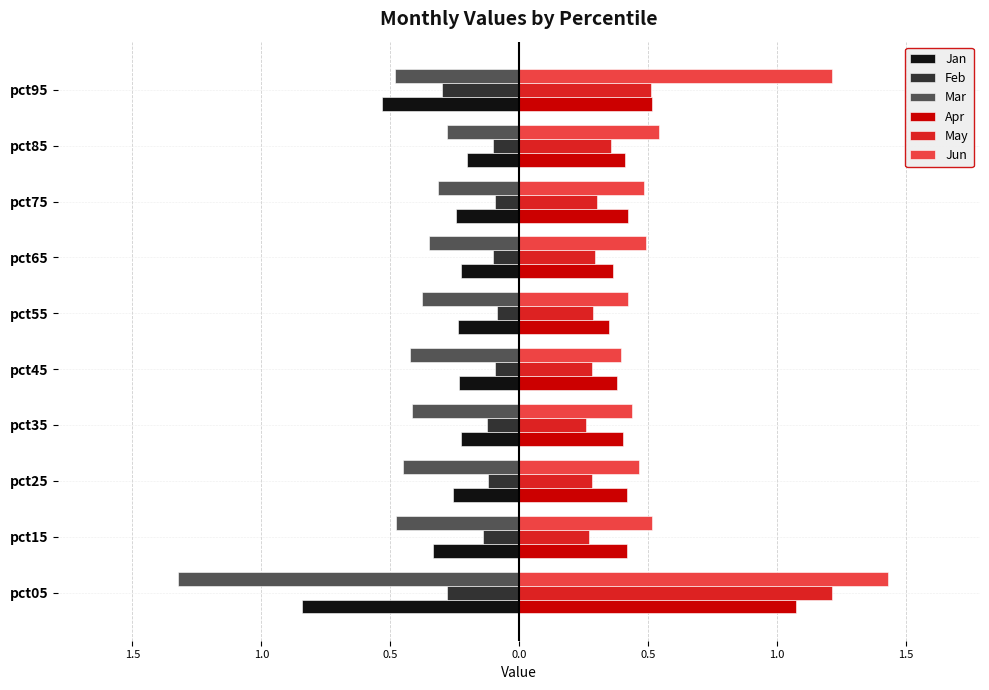

Reading left to right, list all the values displayed in this chart.

Jan: -0.8	-0.3	-0.3	-0.2	-0.2	-0.2	-0.2	-0.2	-0.2	-0.5
Feb: -0.3	-0.1	-0.1	-0.1	-0.1	-0.1	-0.1	-0.1	-0.1	-0.3
Mar: -1.3	-0.5	-0.5	-0.4	-0.4	-0.4	-0.4	-0.3	-0.3	-0.5
Apr: 1.1	0.4	0.4	0.4	0.4	0.3	0.4	0.4	0.4	0.5
May: 1.2	0.3	0.3	0.3	0.3	0.3	0.3	0.3	0.4	0.5
Jun: 1.4	0.5	0.5	0.4	0.4	0.4	0.5	0.5	0.5	1.2